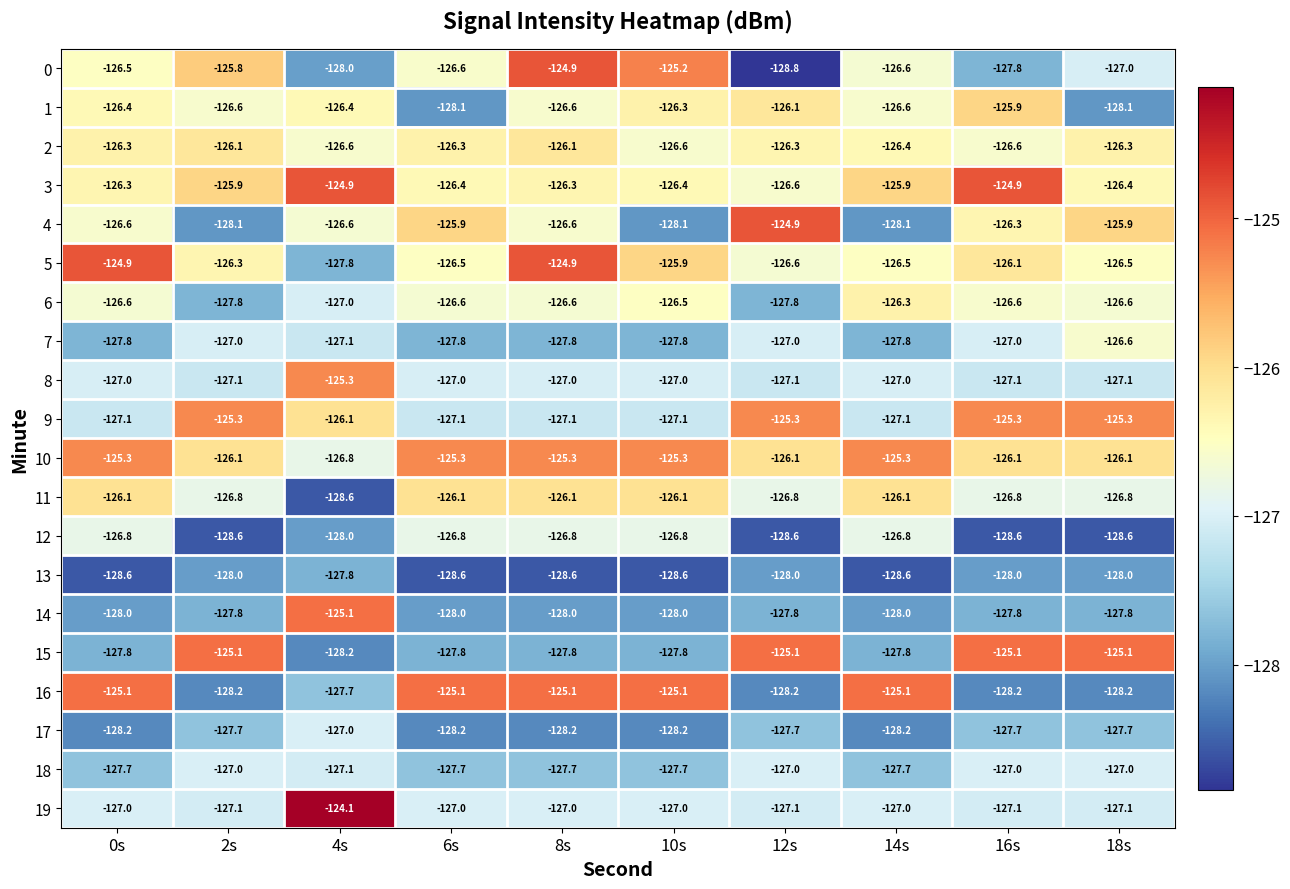

Which category has the highest value across all series?

4s